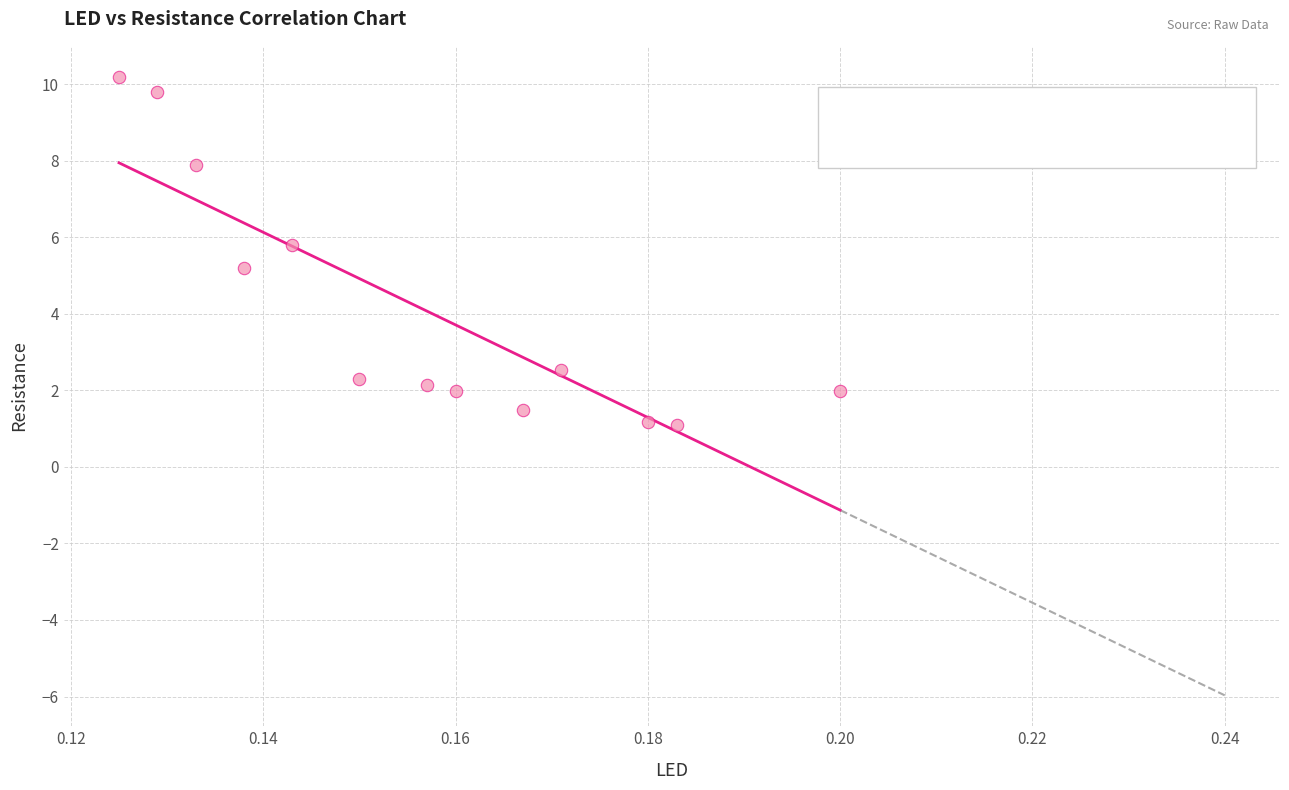

What is the range of Y values (max minus min)?

9.1